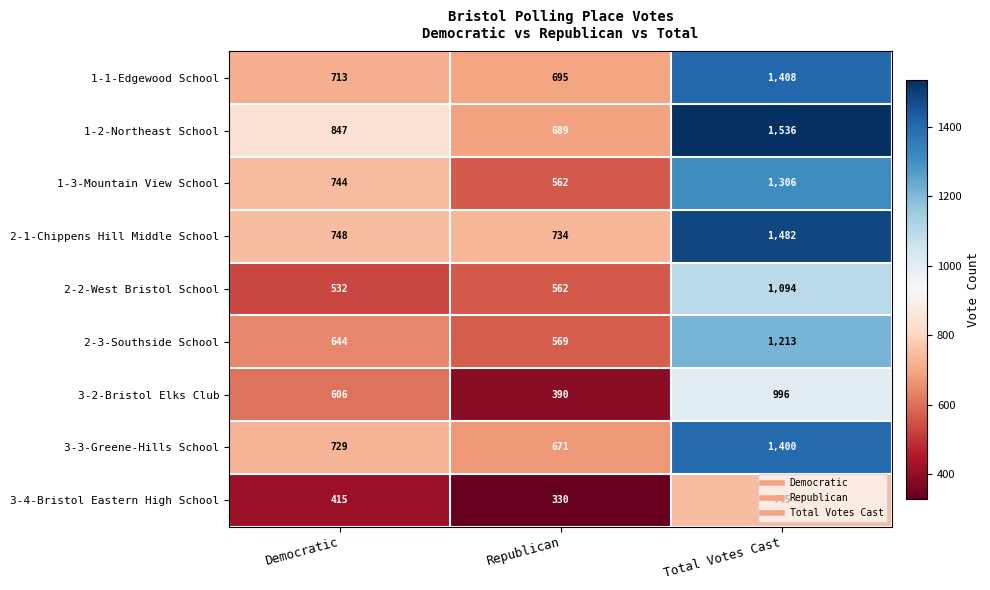

Which category has the highest value across all series?

Total Votes Cast